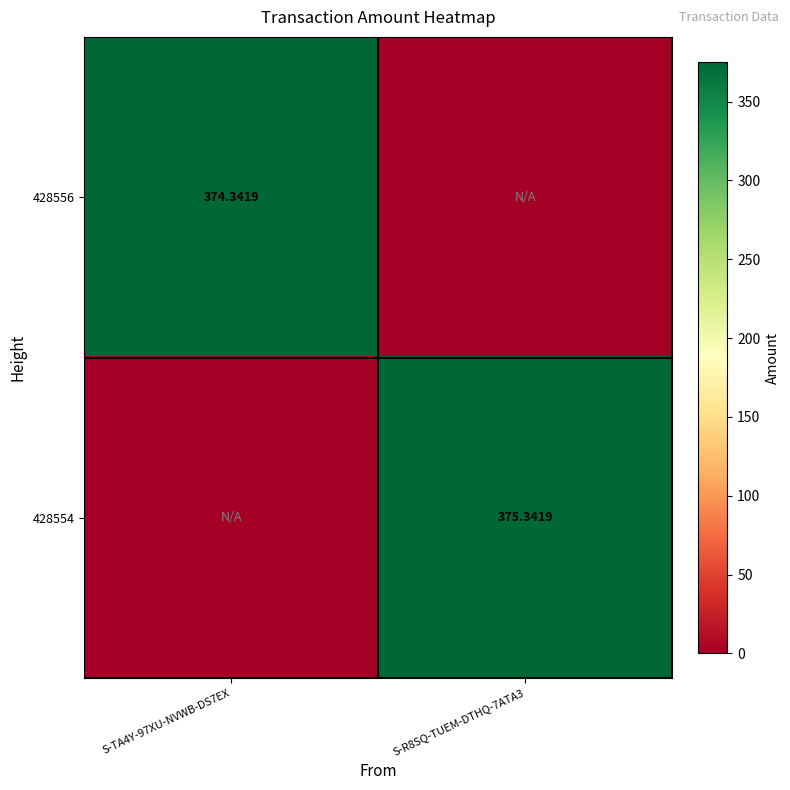

What is the maximum value for 428554?

375.3